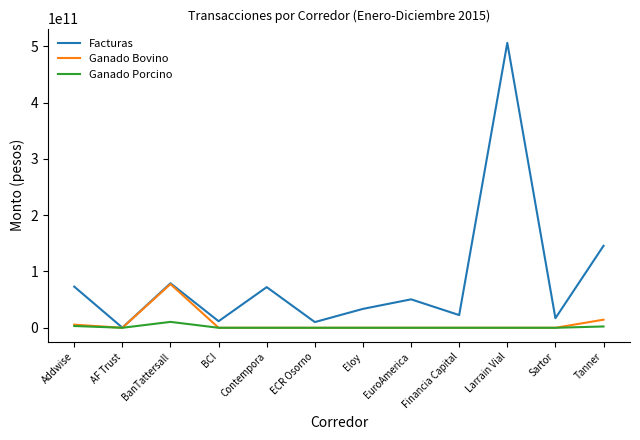

How many lines are shown in the chart?

3